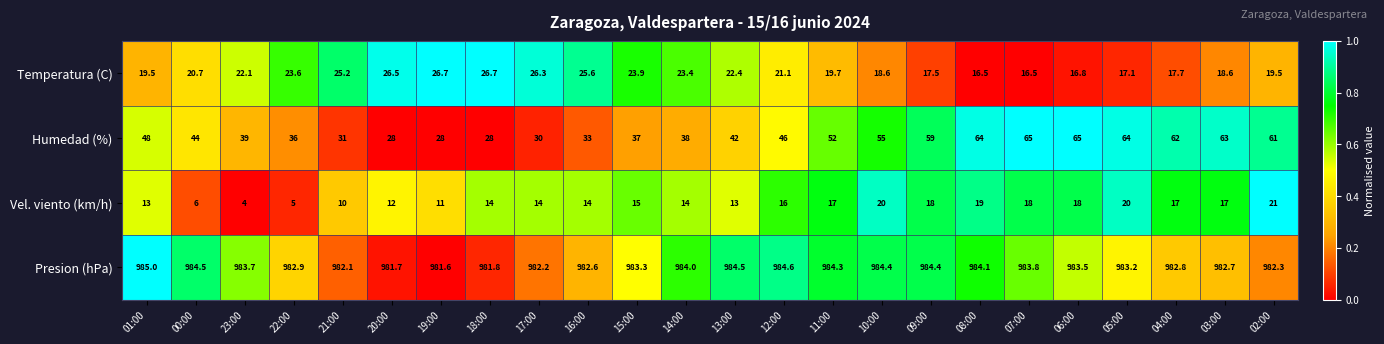

What is the lowest value of the Humedad (%) series?

28.0